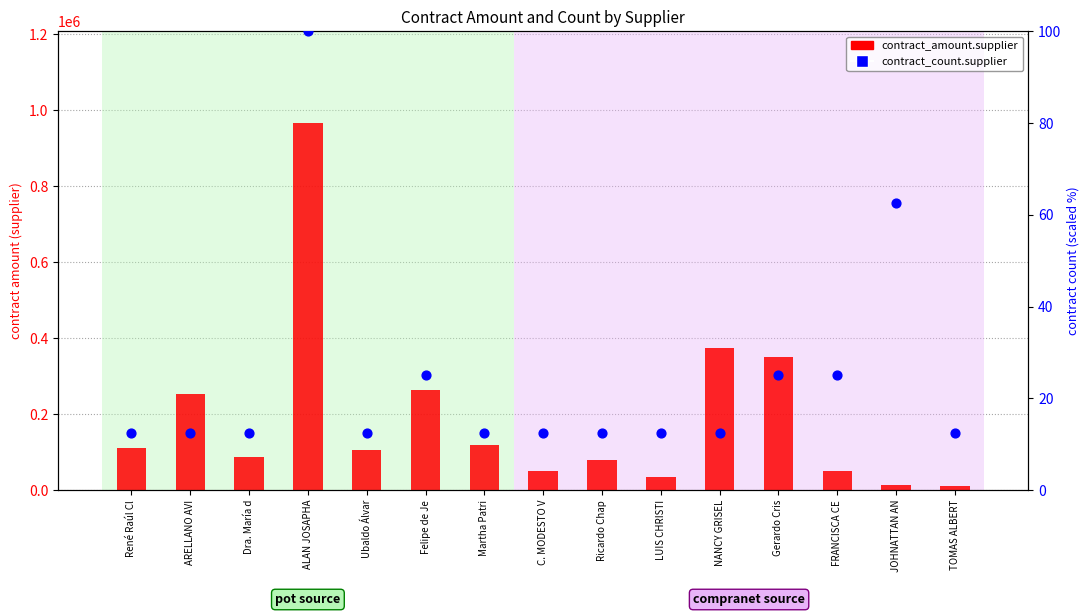

Which series has the largest total across all categories?

contract_amount.supplier